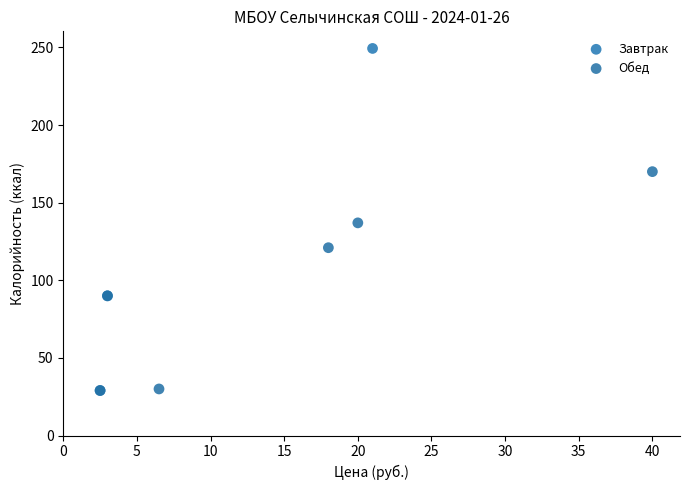

Which series reaches the maximum Y coordinate?

Завтрак